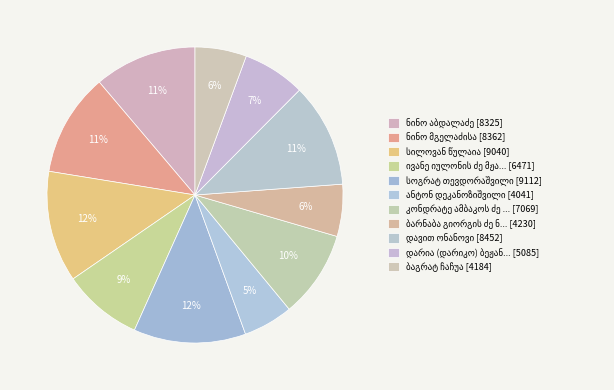

What percentage is the კონდრატე ამბაკოს ძე მახარაძე slice, to the nearest percent?

10%